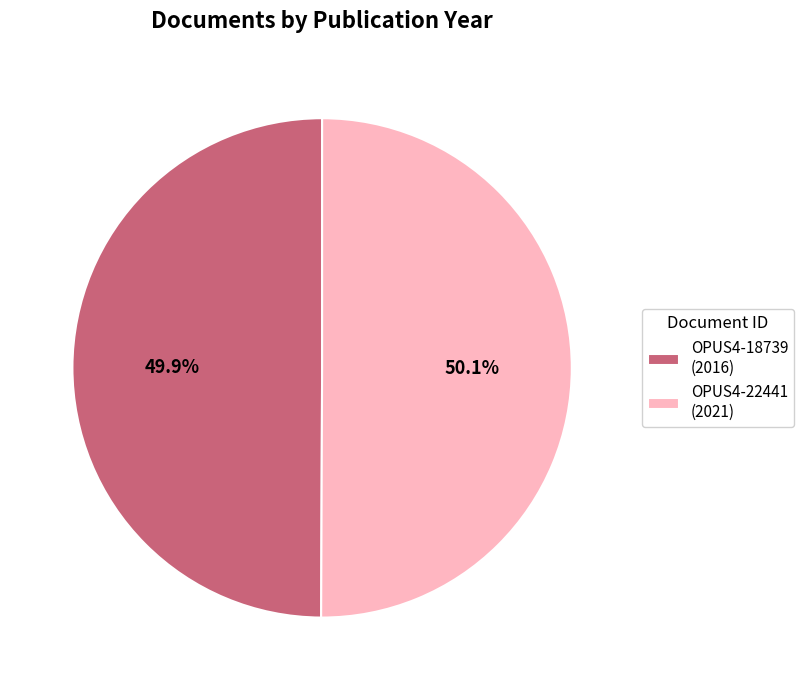

To the nearest percent, what is the average slice percentage?

50%